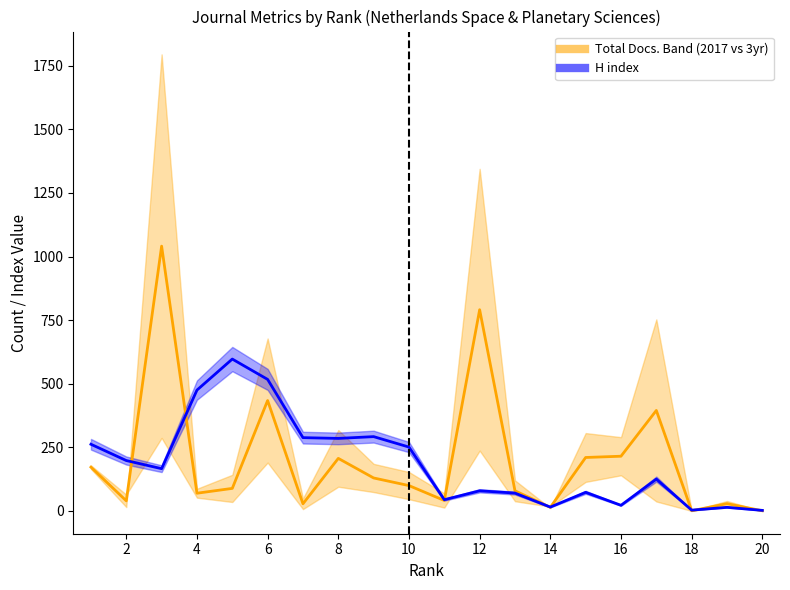

List the series in order of their peak value, lowest first.

H index, Total Docs. (3years)